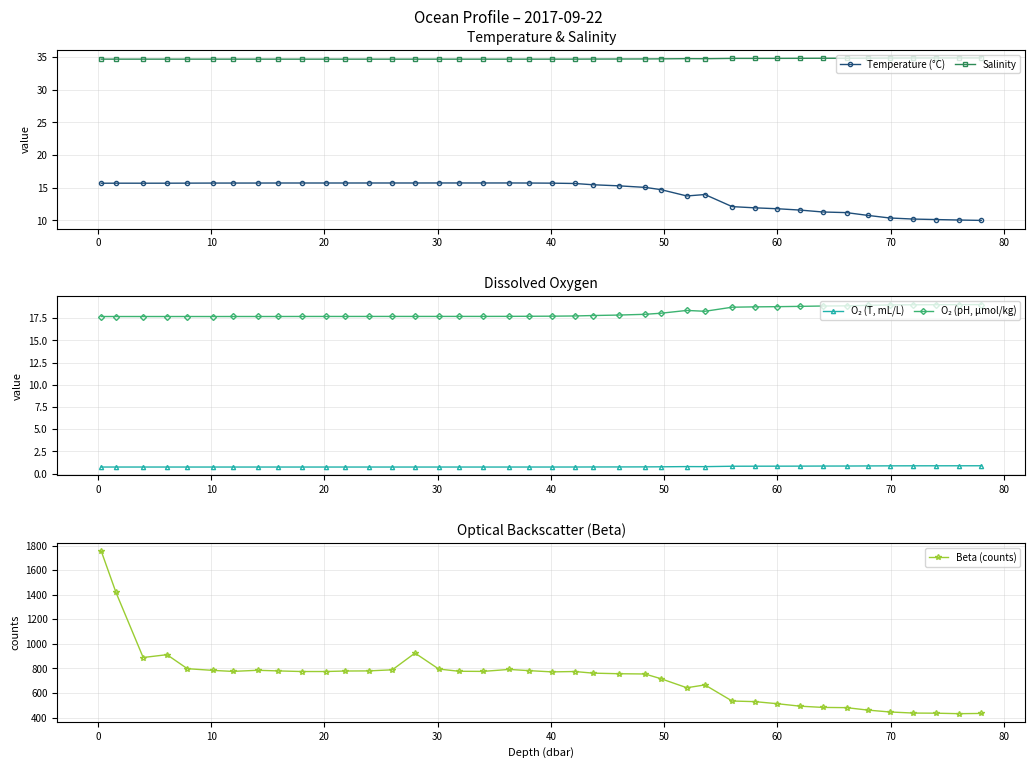

List the series in order of their peak value, highest first.

Beta (counts), Salinity, O₂ (pH, µmol/kg), Temperature (°C), O₂ (T, mL/L)